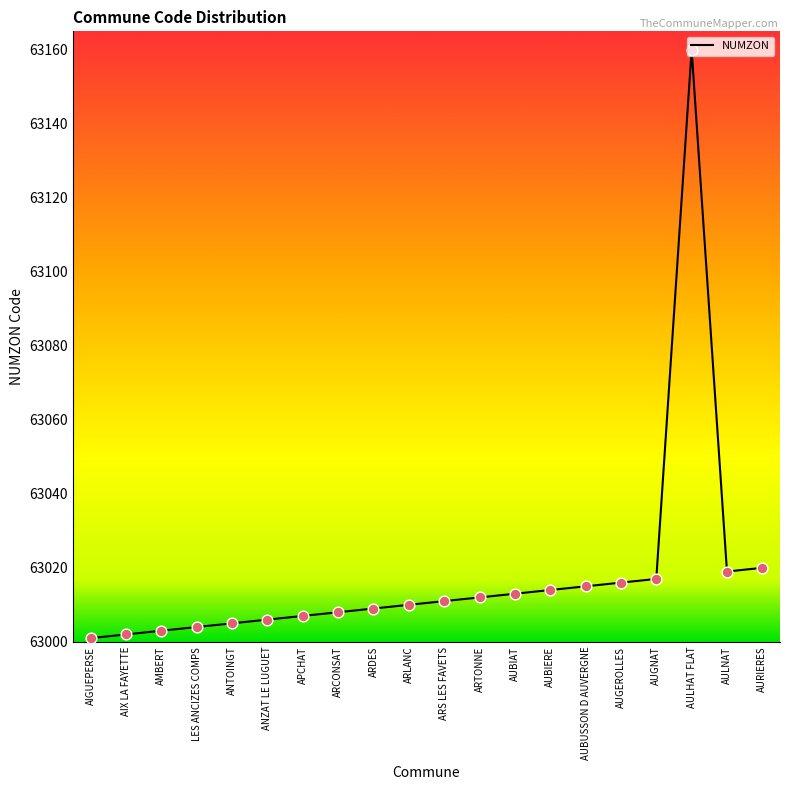

Approximately how many times larger is the value at ANTOINGT compared to ARLANC?

1.0